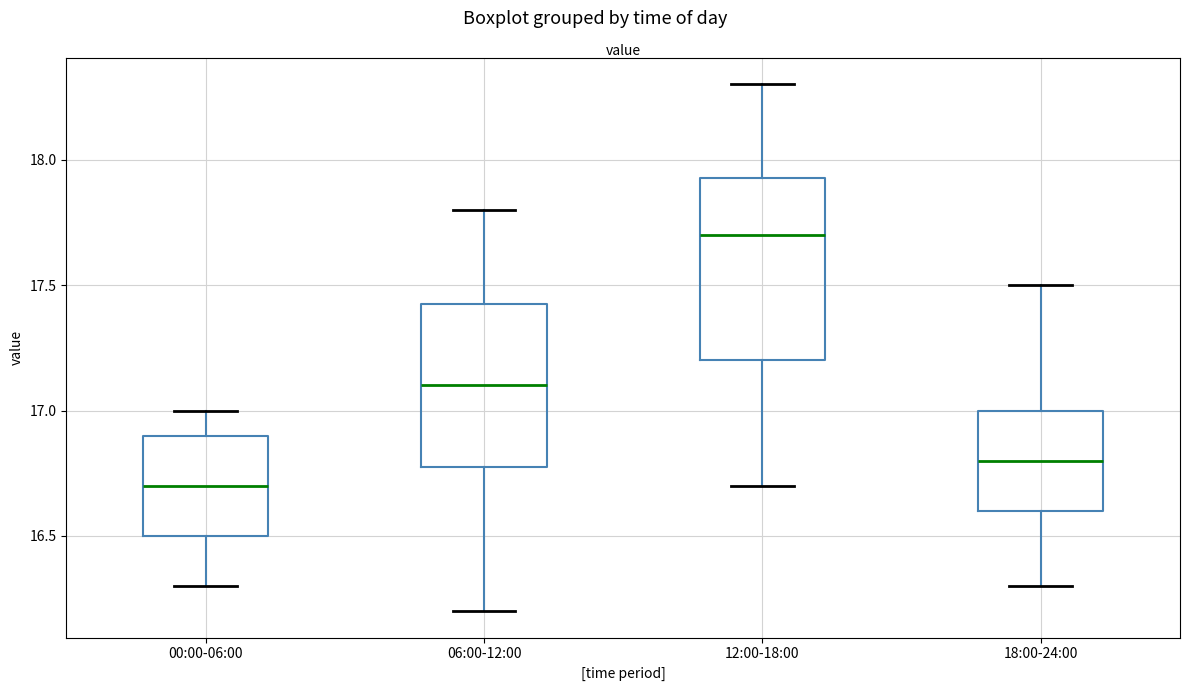

Reading left to right, transcribe this box plot: for each box, give where its median line is, the range the box spans, and where its two whiskers end, as read against the y-axis. The values are not printed on the chart, so give them approximately, as read against the axis.

00:00-06:00: median 16.70, box 16.50 to 16.90, whiskers 16.30 to 17.00
06:00-12:00: median 17.10, box 16.80 to 17.45, whiskers 16.20 to 17.80
12:00-18:00: median 17.70, box 17.20 to 17.95, whiskers 16.70 to 18.30
18:00-24:00: median 16.80, box 16.60 to 17.00, whiskers 16.30 to 17.50